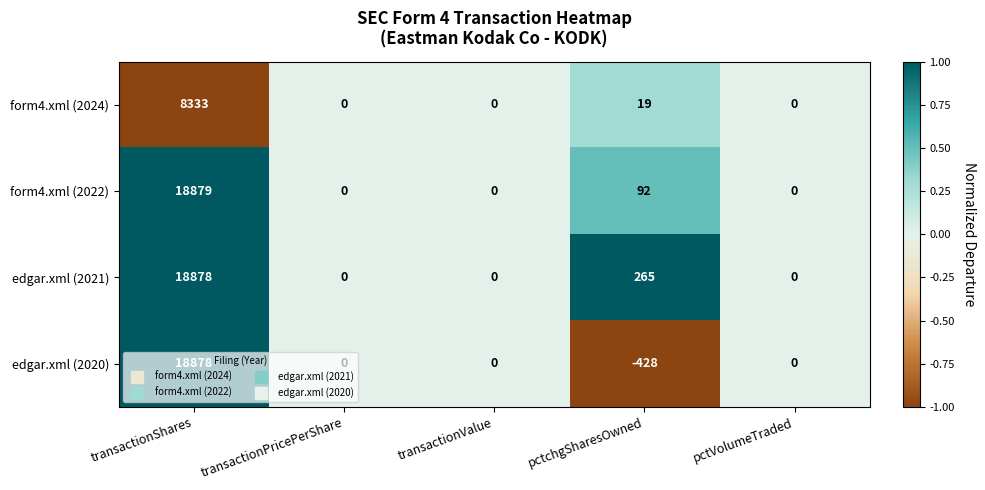

At which category is the sum across all series the highest?

transactionShares